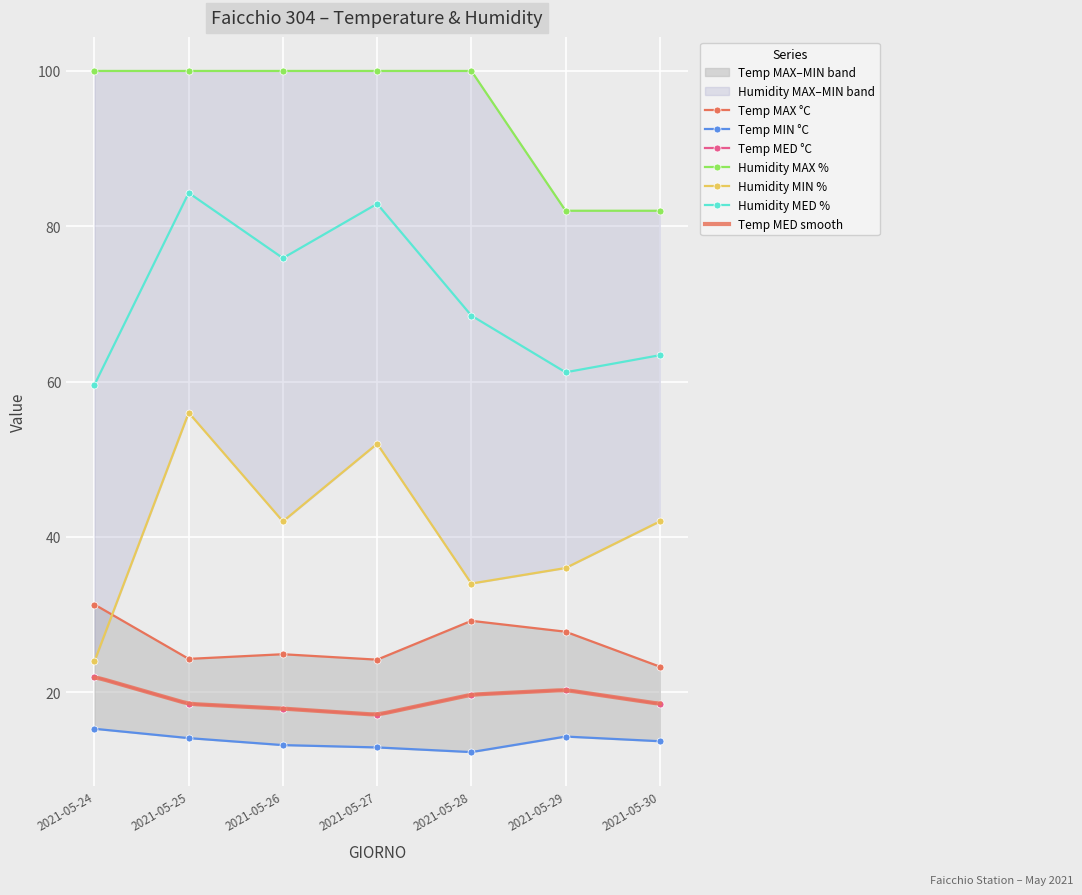

Reading left to right, transcribe all the data shown in this chart.

Temp MAX °C: 2021-05-24=31.3	2021-05-25=24.3	2021-05-26=24.9	2021-05-27=24.2	2021-05-28=29.2	2021-05-29=27.8	2021-05-30=23.3
Temp MIN °C: 2021-05-24=15.3	2021-05-25=14.1	2021-05-26=13.2	2021-05-27=12.9	2021-05-28=12.3	2021-05-29=14.3	2021-05-30=13.7
Temp MED °C: 2021-05-24=22.0	2021-05-25=18.5	2021-05-26=17.9	2021-05-27=17.1	2021-05-28=19.7	2021-05-29=20.3	2021-05-30=18.5
Humidity MAX %: 2021-05-24=100.0	2021-05-25=100.0	2021-05-26=100.0	2021-05-27=100.0	2021-05-28=100.0	2021-05-29=82.0	2021-05-30=82.0
Humidity MIN %: 2021-05-24=24.0	2021-05-25=56.0	2021-05-26=42.0	2021-05-27=52.0	2021-05-28=34.0	2021-05-29=36.0	2021-05-30=42.0
Humidity MED %: 2021-05-24=59.6	2021-05-25=84.3	2021-05-26=75.9	2021-05-27=82.9	2021-05-28=68.5	2021-05-29=61.2	2021-05-30=63.4